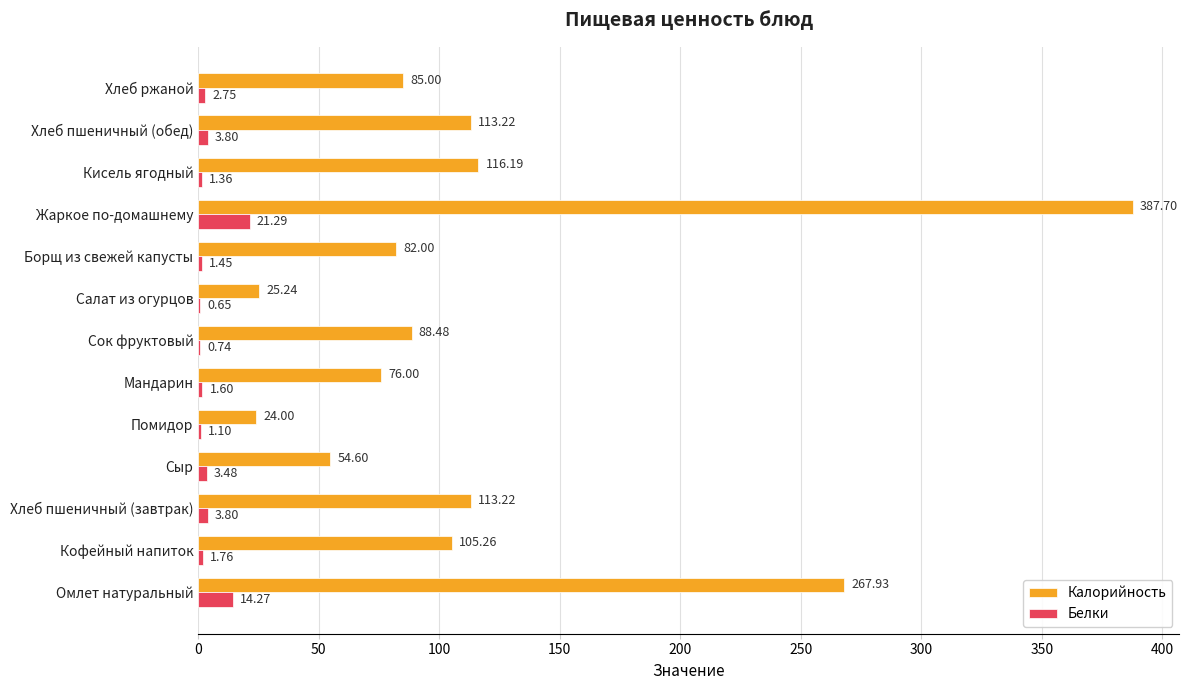

Which category has the highest value in the Белки series?

Жаркое по-домашнему